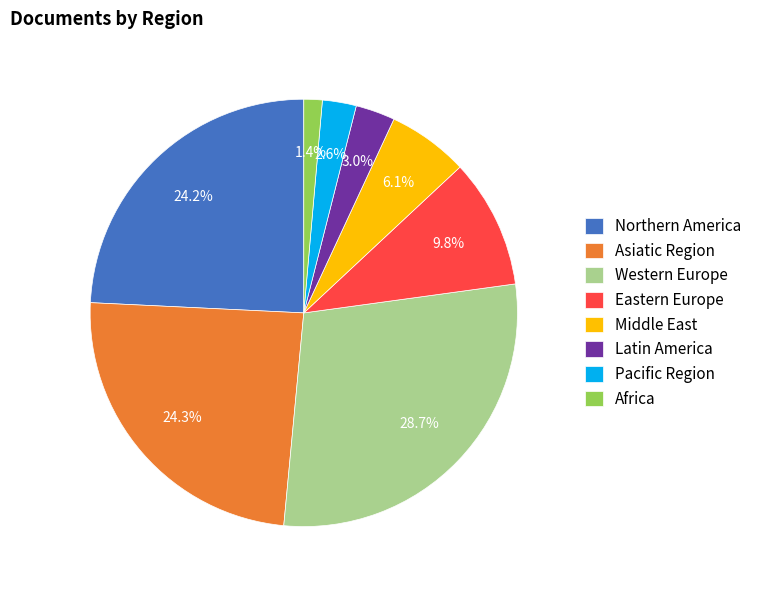

To the nearest percent, what is the average slice percentage?

12%